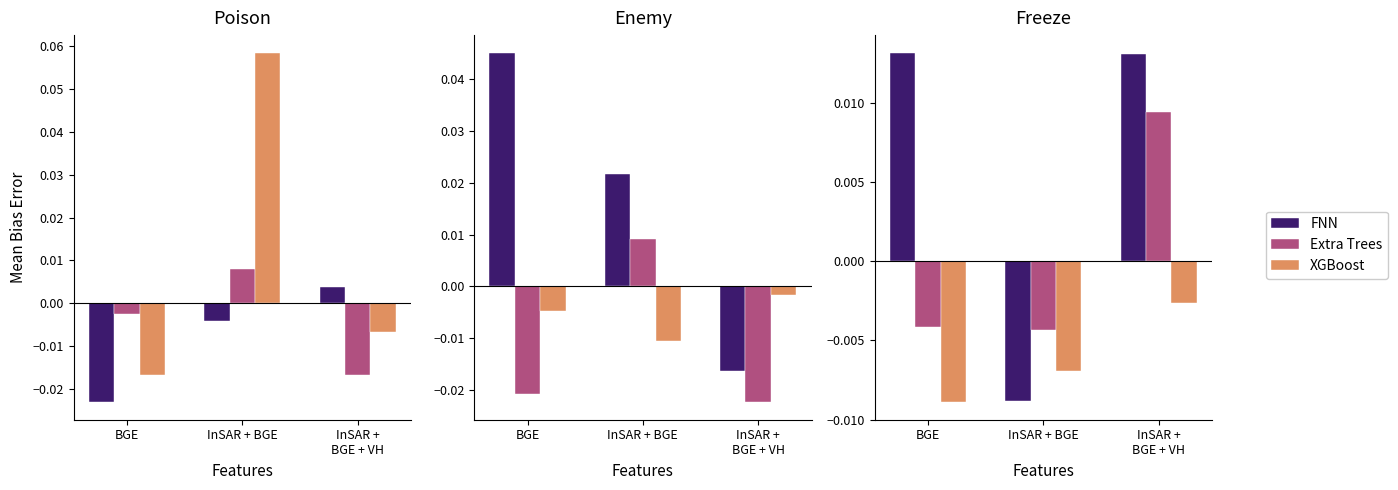

Between InSAR + BGE and InSAR +
BGE + VH, which series saw the biggest shift?

FNN